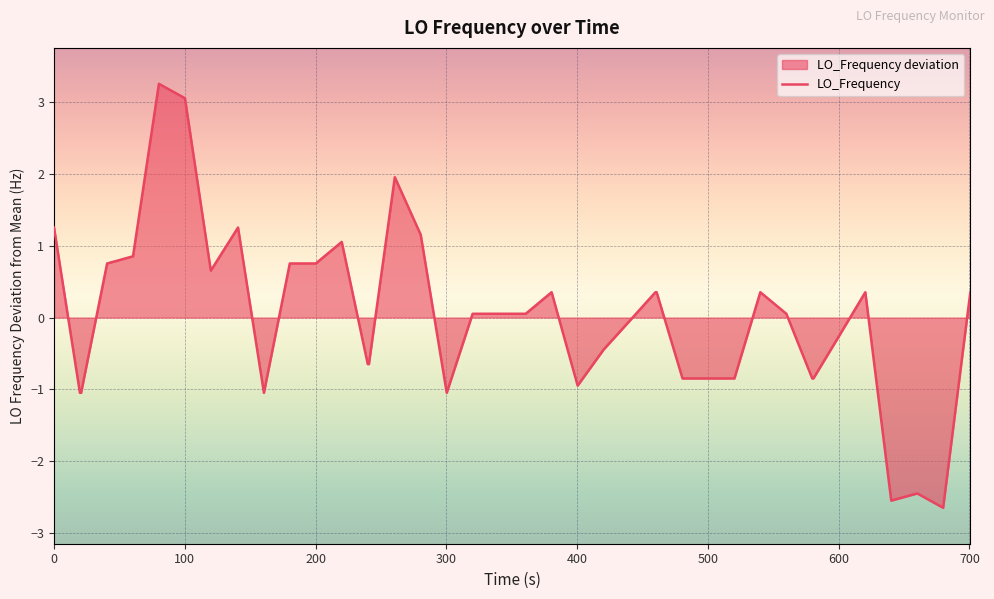

How many distinct data groups are displayed?

1